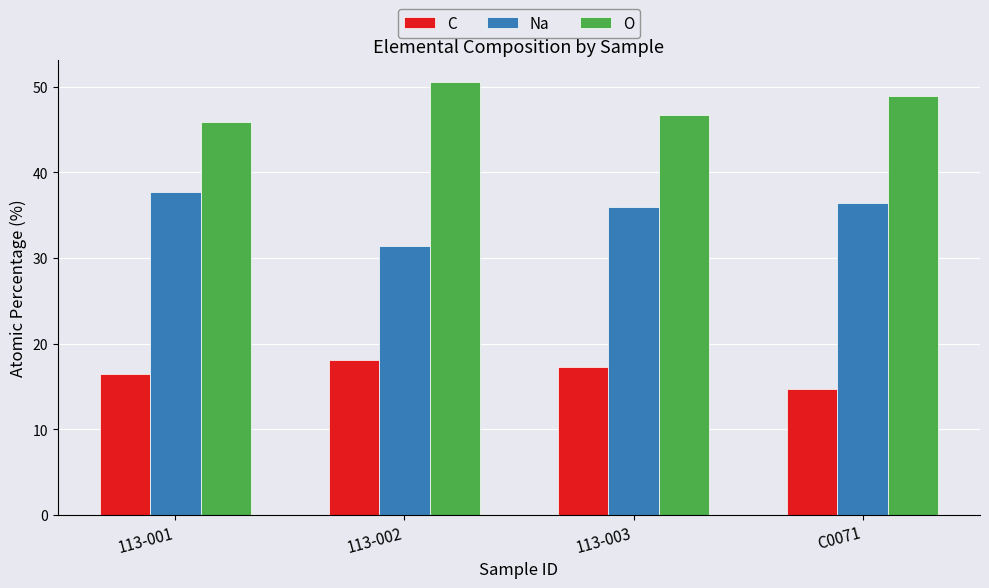

How many groups of bars are there?

4